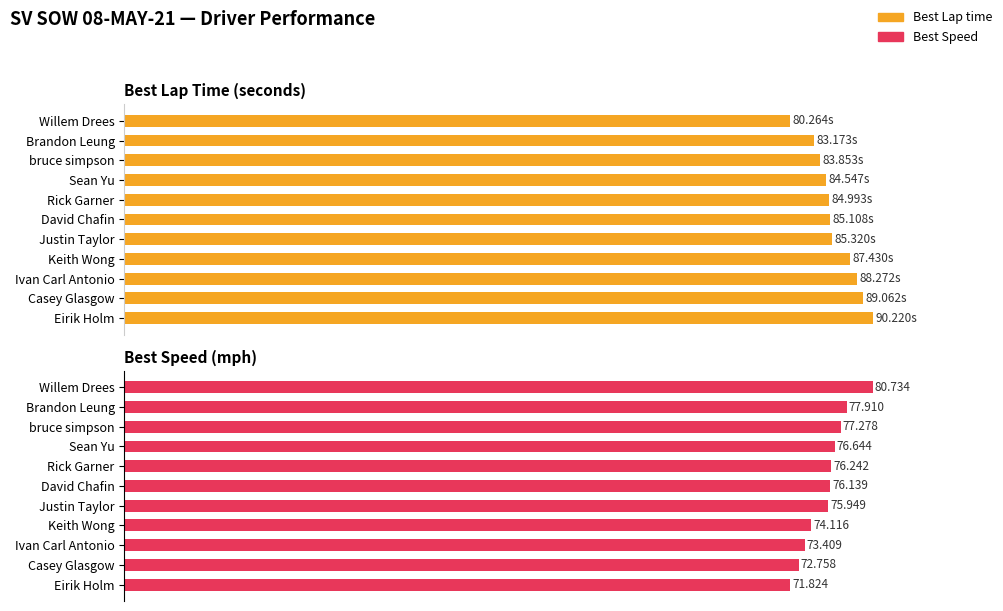

Is it true that Best Lap time equals 117.1 at David Chafin?

False